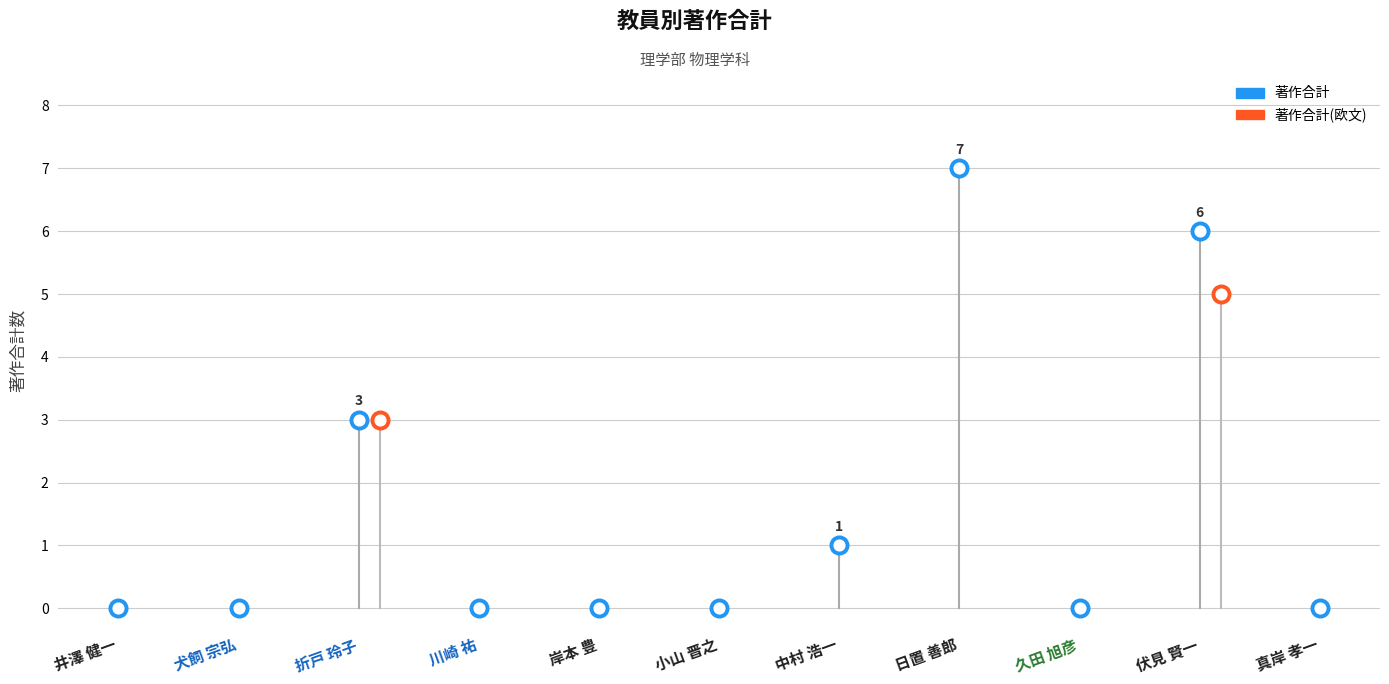

Which series has the largest total across all categories?

著作合計